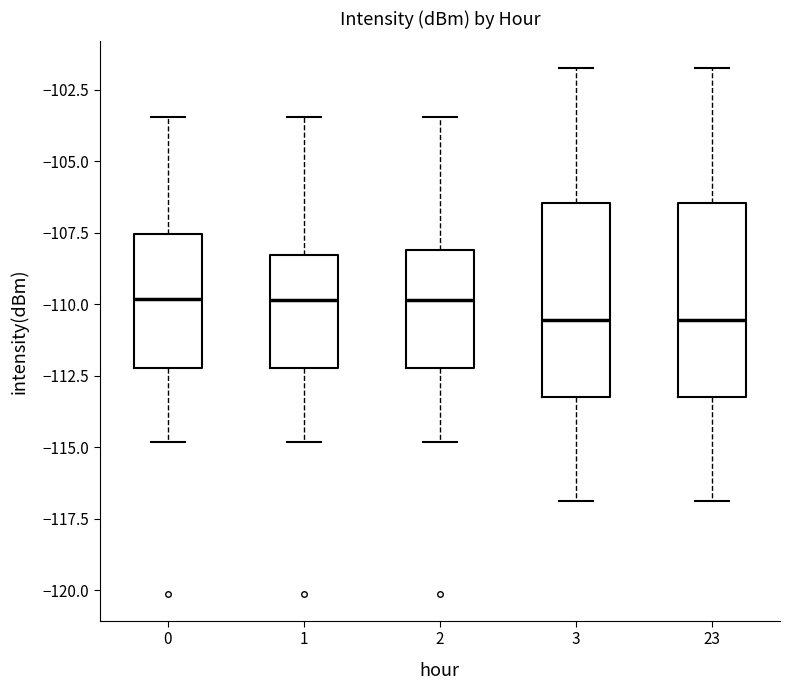

Reading left to right, read every box against the y-axis: the position of its median line, the range the box covers, and the ends of its whiskers. The values are not printed on the chart, so give them approximately, as read against the axis.

0: median -110.0, box -112.0 to -107.5, whiskers -115.0 to -103.5
1: median -110.0, box -112.0 to -108.5, whiskers -115.0 to -103.5
2: median -110.0, box -112.0 to -108.0, whiskers -115.0 to -103.5
3: median -110.5, box -113.0 to -106.5, whiskers -117.0 to -101.5
23: median -110.5, box -113.0 to -106.5, whiskers -117.0 to -101.5